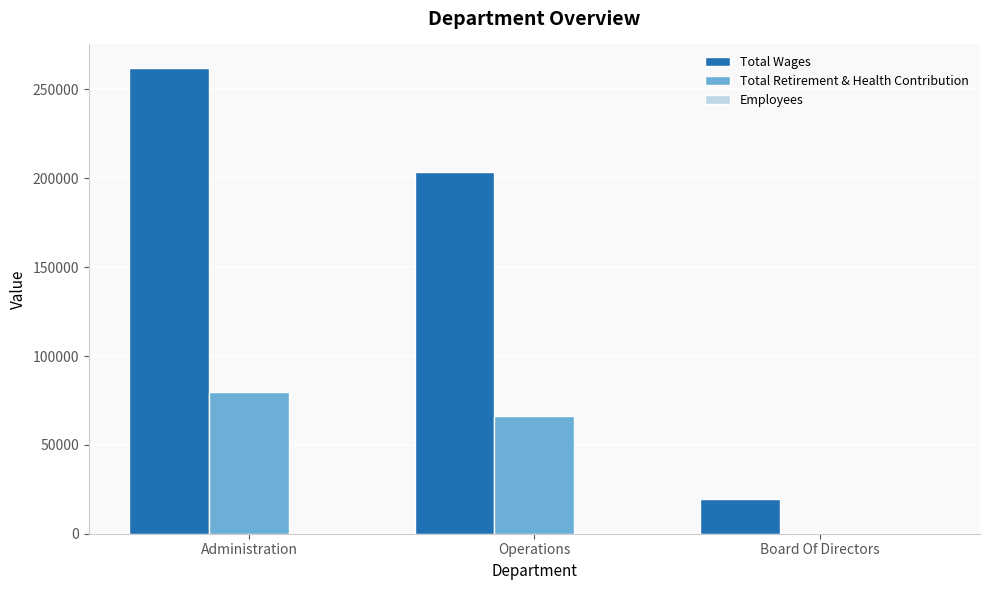

What is the sum of all Total Retirement & Health Contribution values?

145931